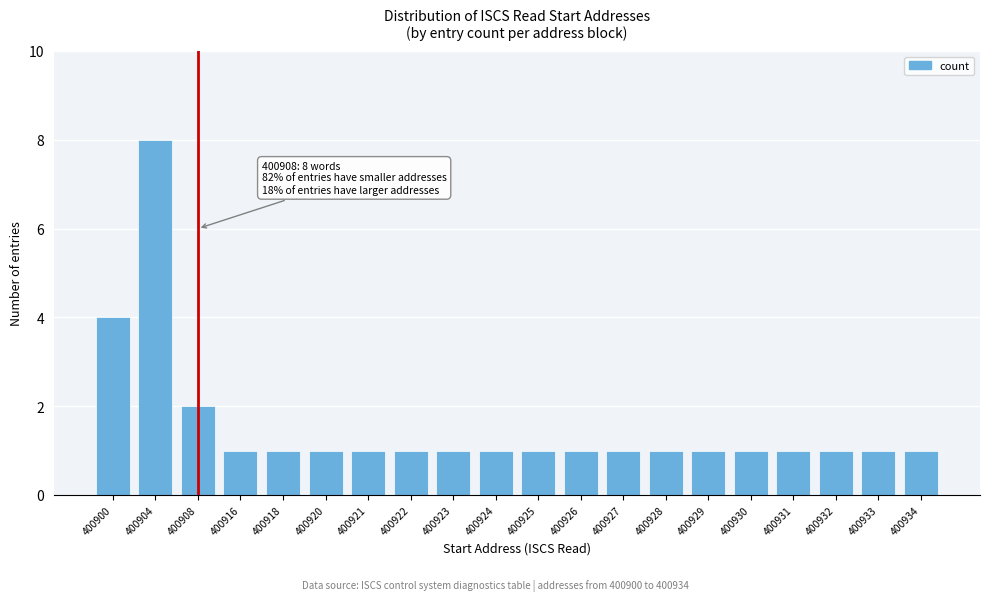

Reading left to right, list all the values displayed in this chart.

4	8	2	1	1	1	1	1	1	1	1	1	1	1	1	1	1	1	1	1